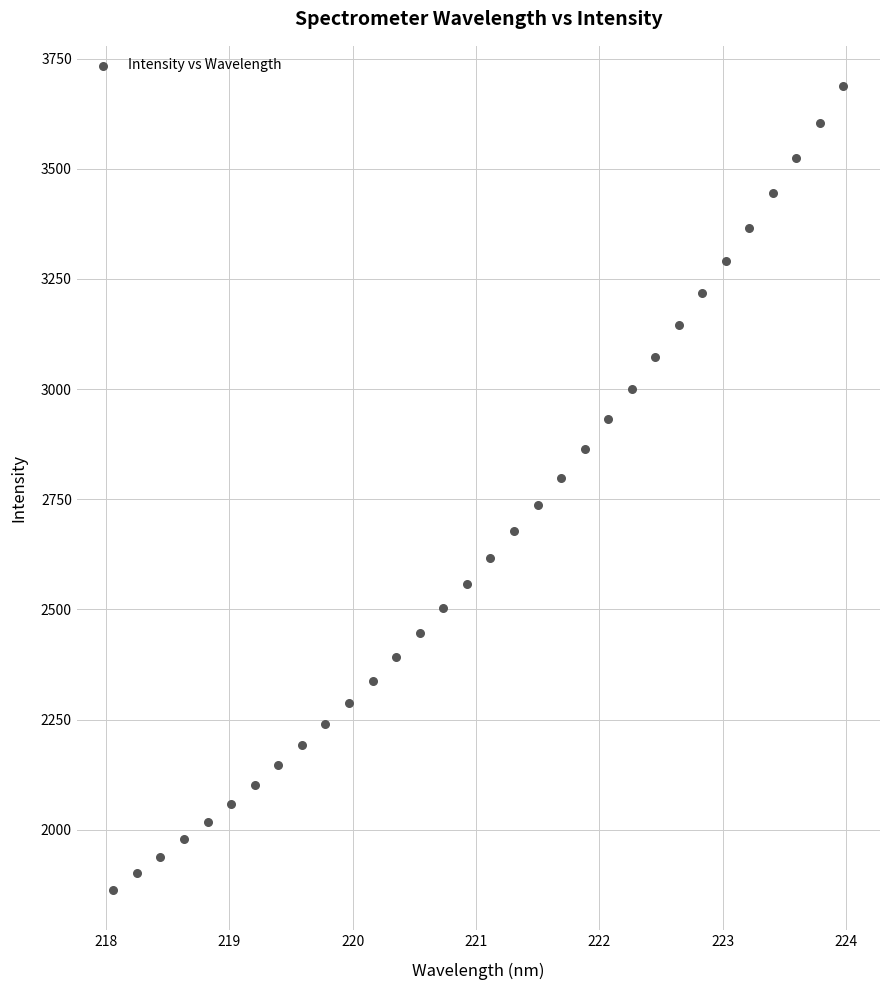

What is the range of Y values (max minus min)?

1824.5